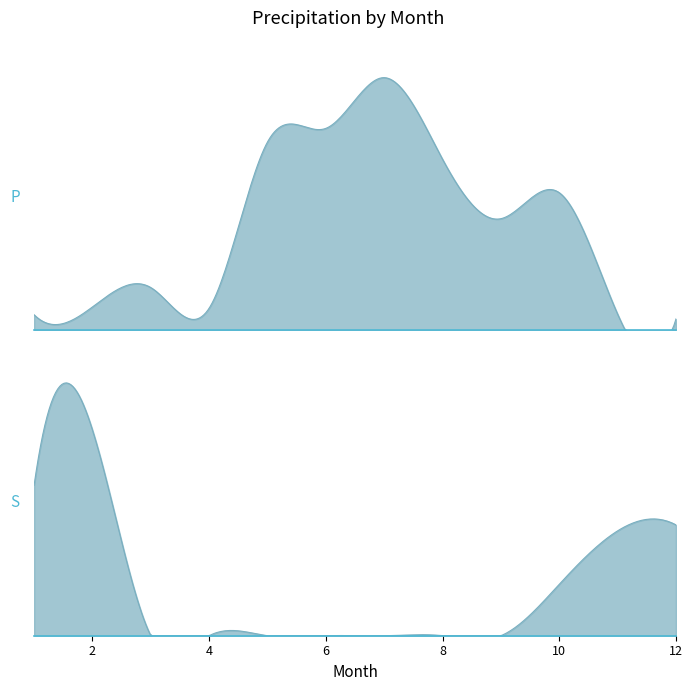

What is the difference between the second highest and second lowest values in the Snow (S) series?

7.6